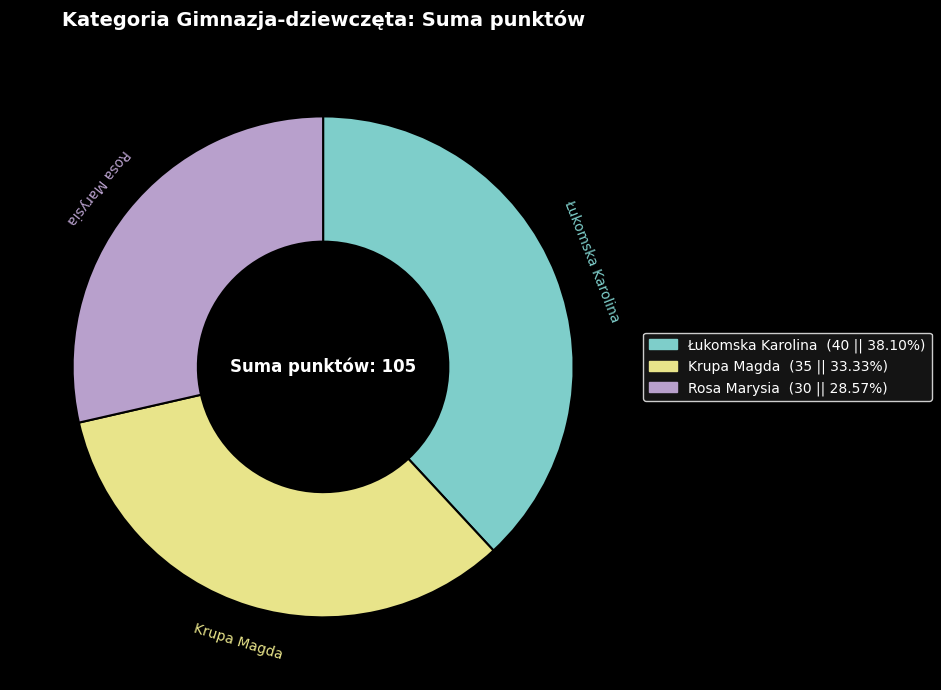

Do Krupa Magda and Łukomska Karolina together represent more than half of the pie?

Yes